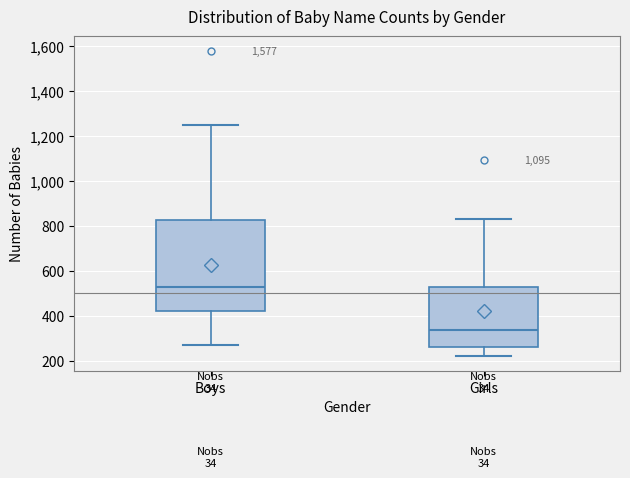

Reading left to right, transcribe this box plot: for each box, give where its median line is, the range the box spans, and where its two whiskers end, as read against the y-axis. The values are not printed on the chart, so give them approximately, as read against the axis.

Boys: median 540, box 420 to 820, whiskers 280 to 1240
Girls: median 340, box 260 to 520, whiskers 220 to 840